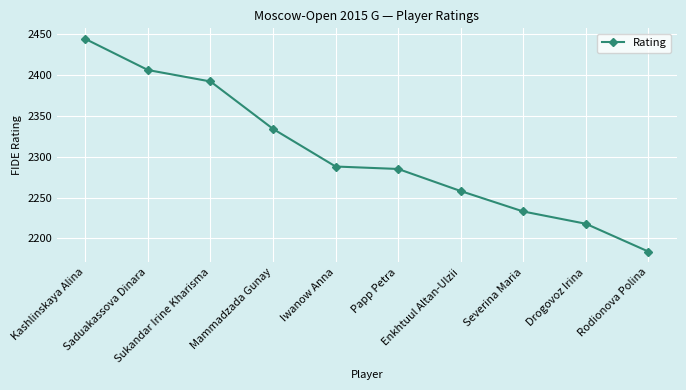

The chart shows a value of 2334 at Mammadzada Gunay. True or false?

True